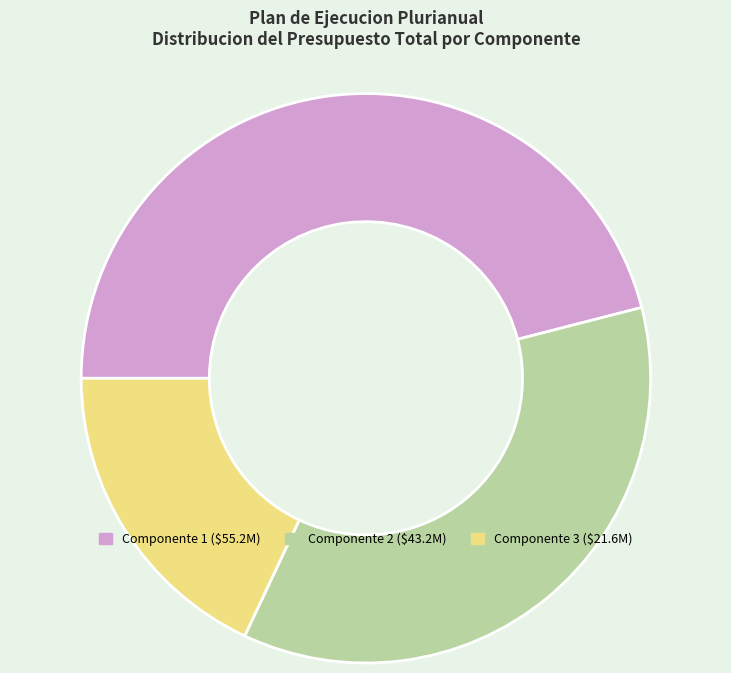

Is there a majority slice in this chart?

No